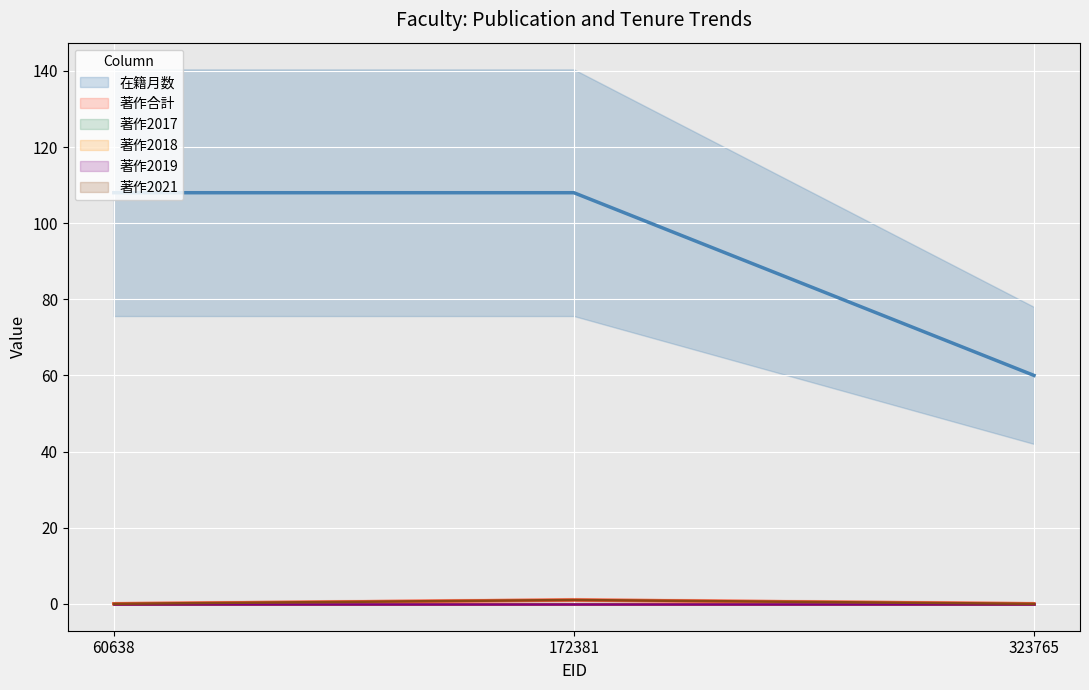

How many distinct data groups are displayed?

6